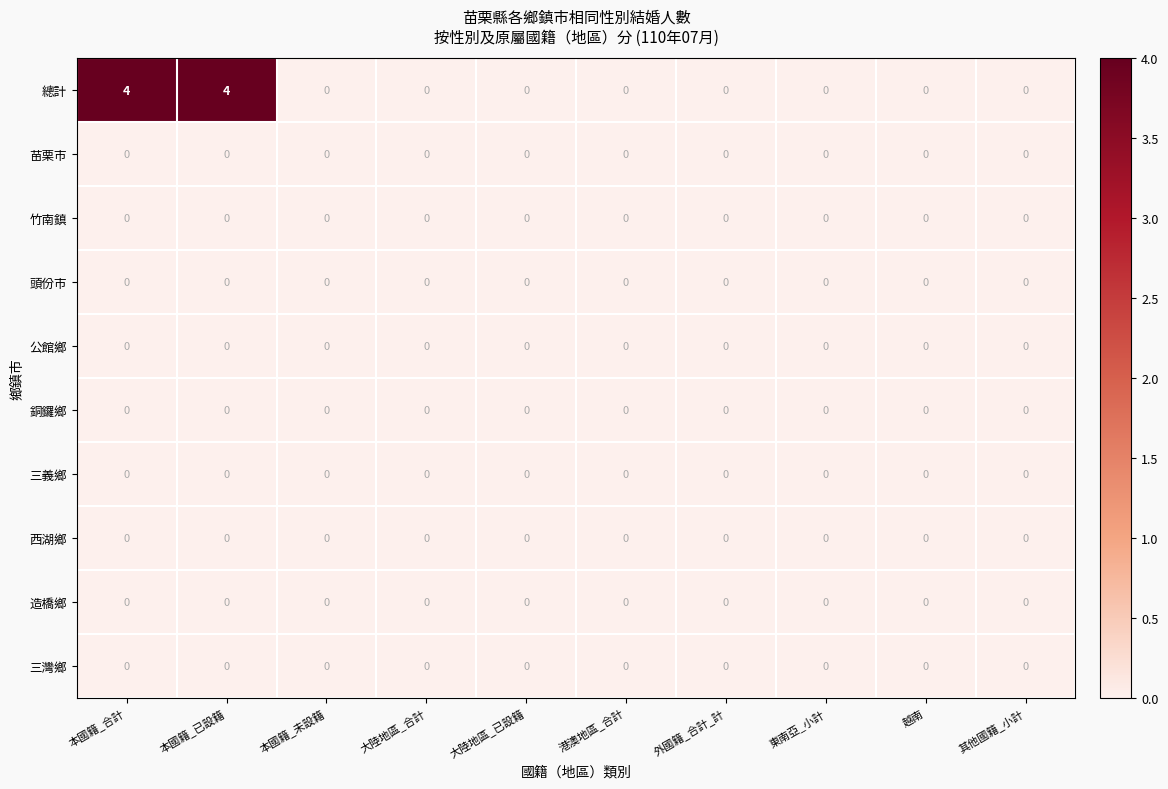

Which series has the largest total across all categories?

總計